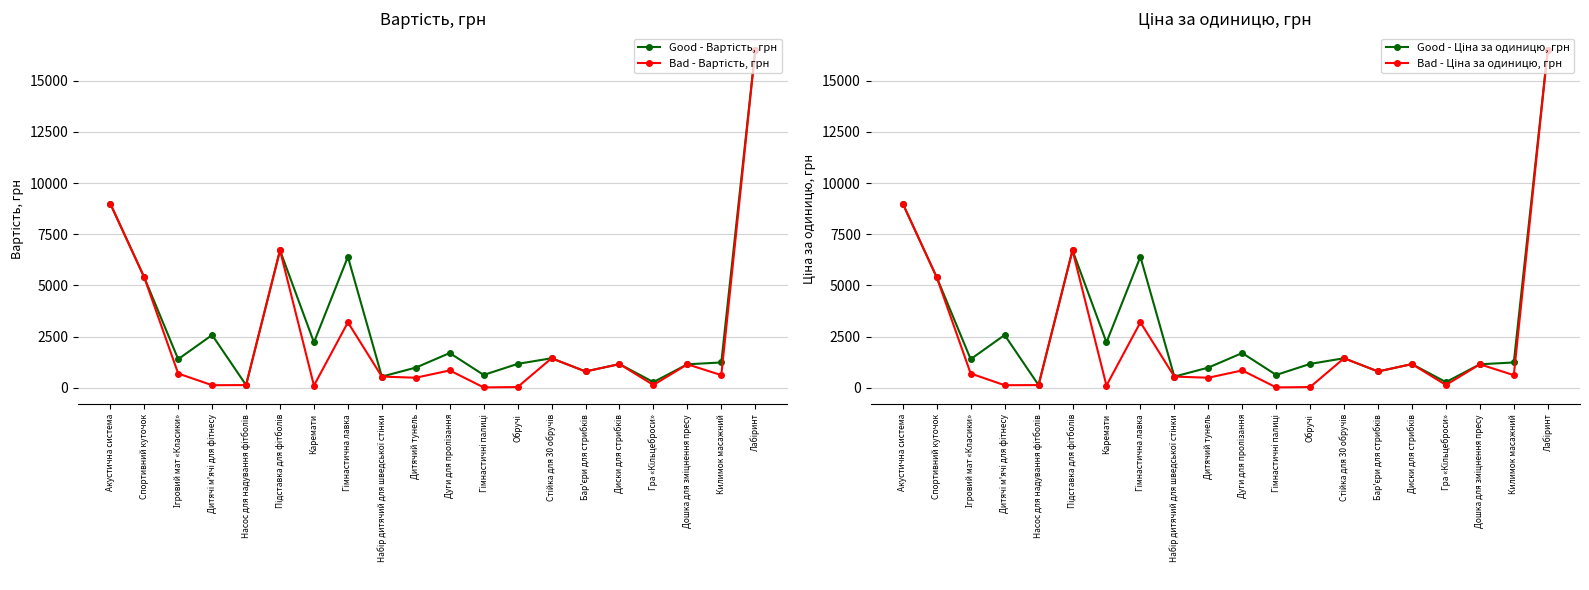

How many lines are shown in the chart?

4